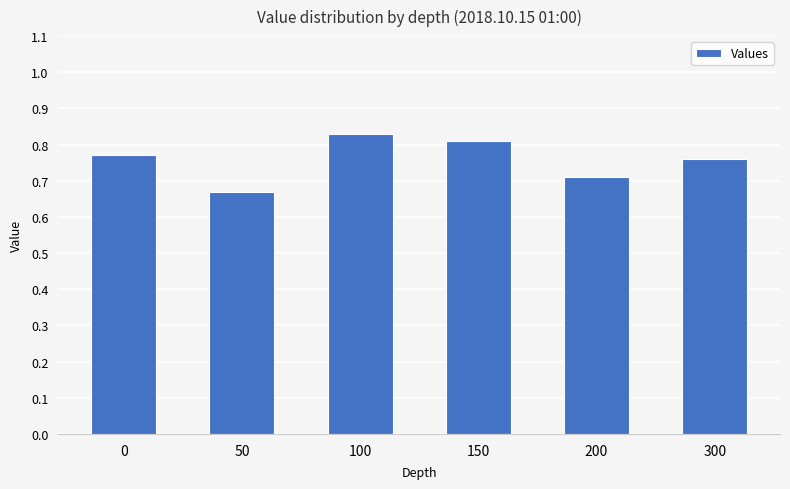

At which label is the value closest to 0?

50